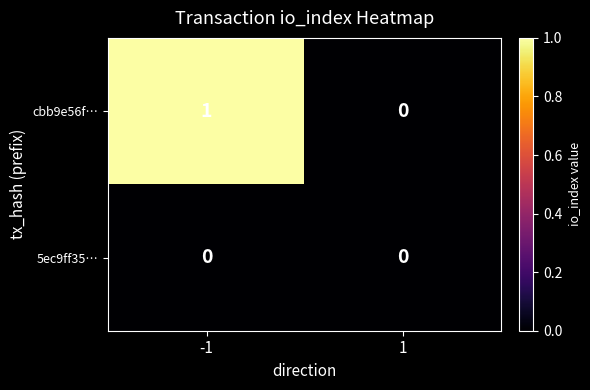

What is the greatest value displayed?

1